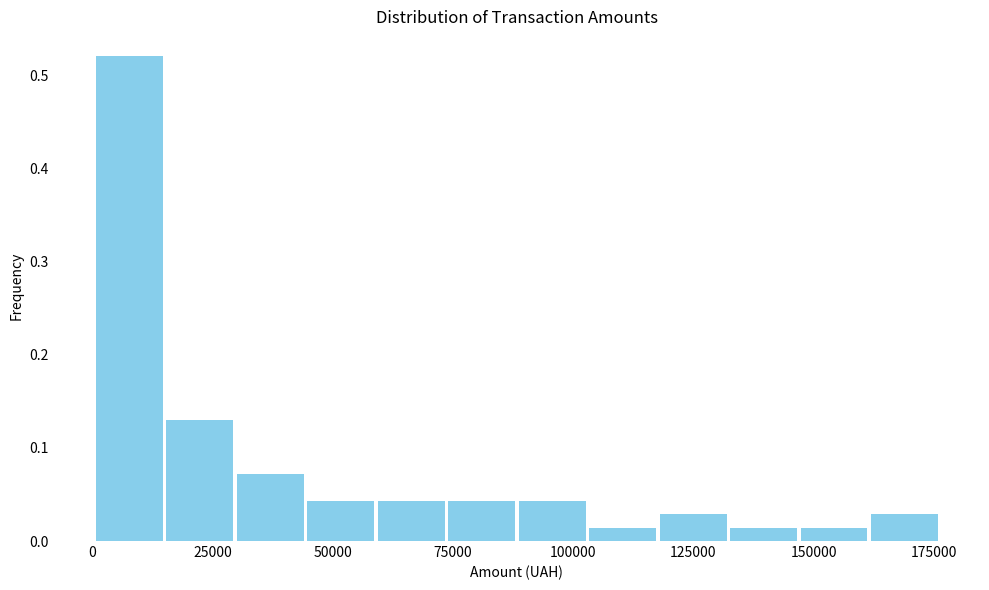

Read against the x-axis, roughly where is the centre of the tallest bar?

10000